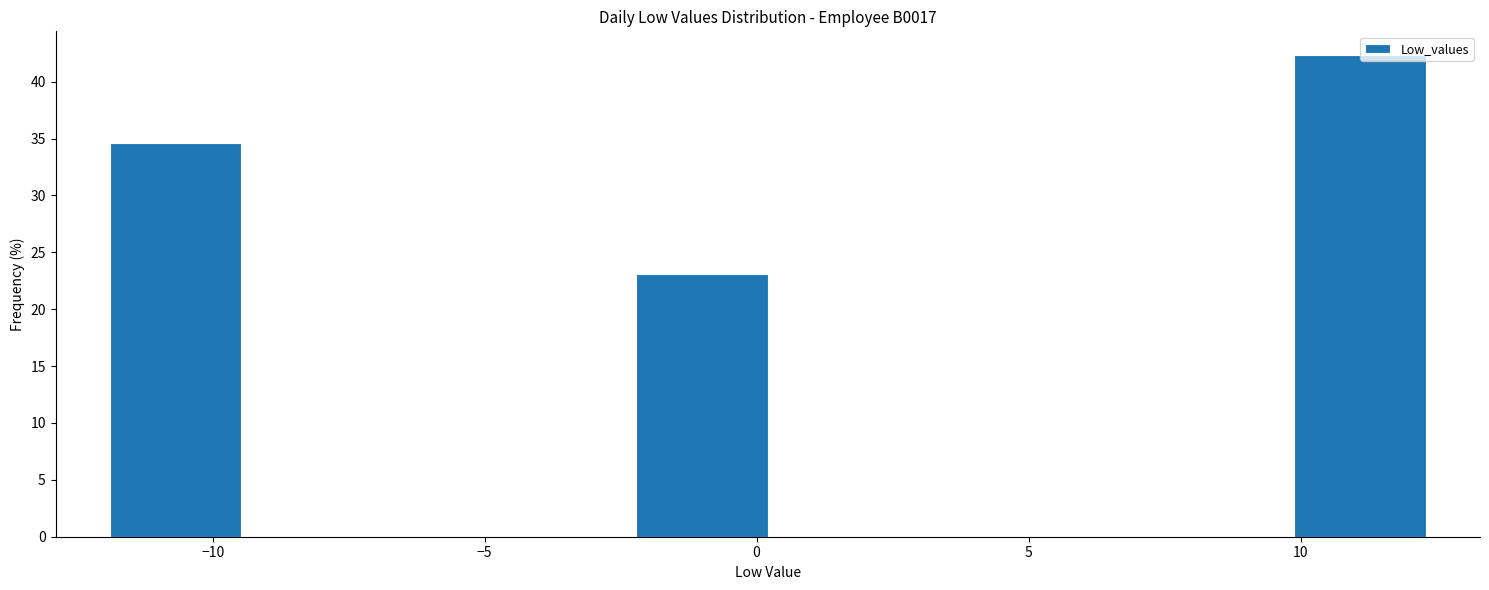

Which range on the x-axis has the tallest bar?

10.0 to 12.5